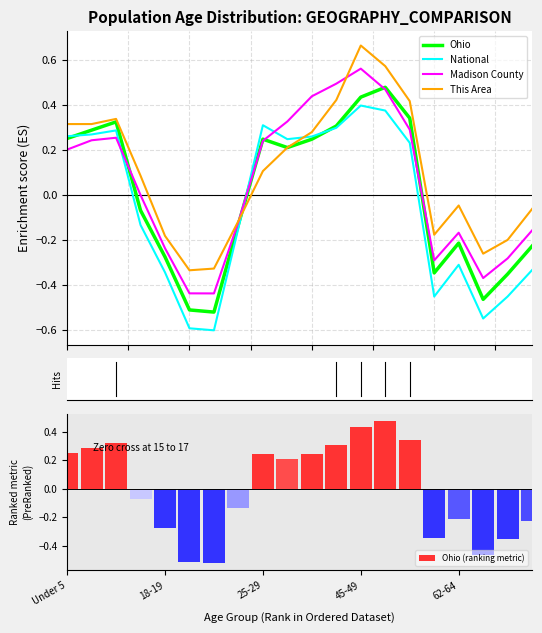

How many data points in Madison County are above 0?

10